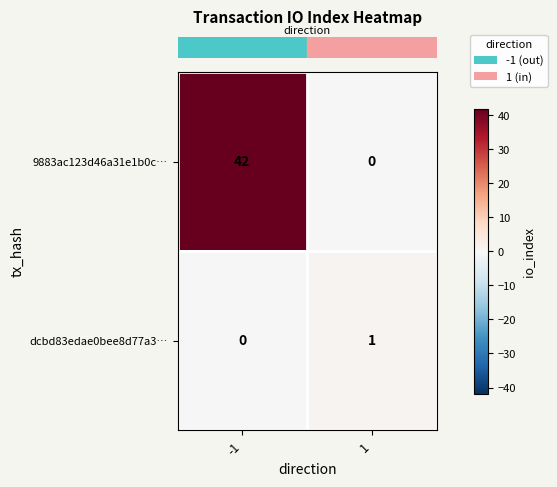

Which series changed the most between -1 and 1?

9883ac123d46a31e1b0c…